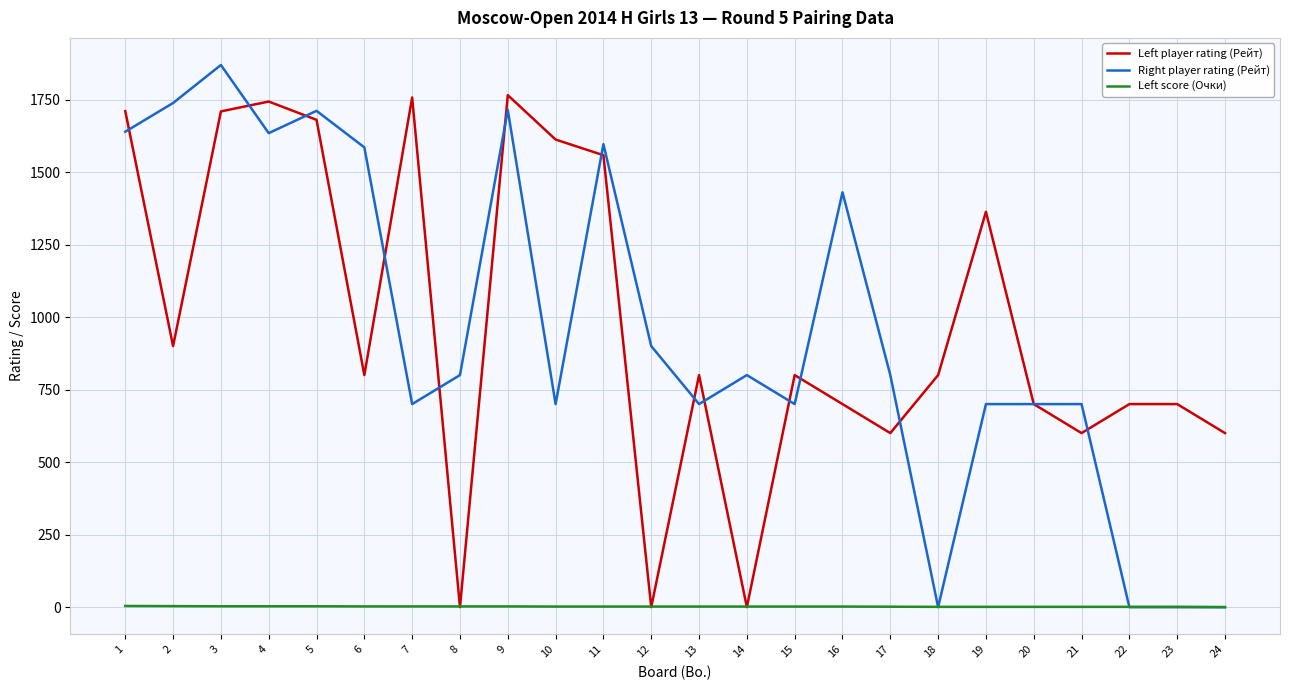

At 15, list the series in order from largest to smallest.

Left player rating (Рейт), Right player rating (Рейт), Left score (Очки)